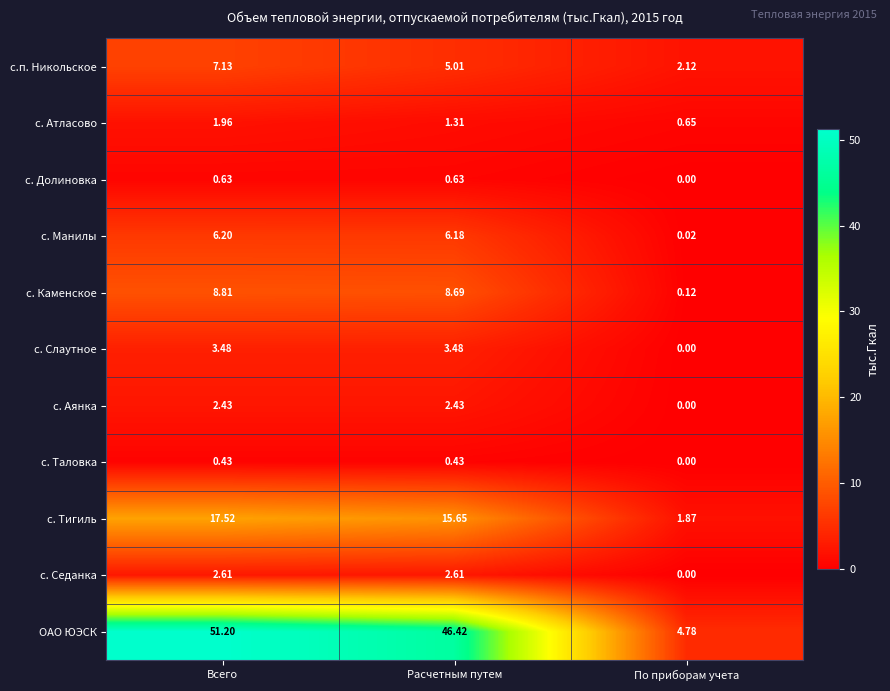

Rank the series at Расчетным путем from highest to lowest value.

ОАО ЮЭСК, с. Тигиль, с. Каменское, с. Манилы, с.п. Никольское, с. Слаутное, с. Седанка, с. Аянка, с. Атласово, с. Долиновка, с. Таловка